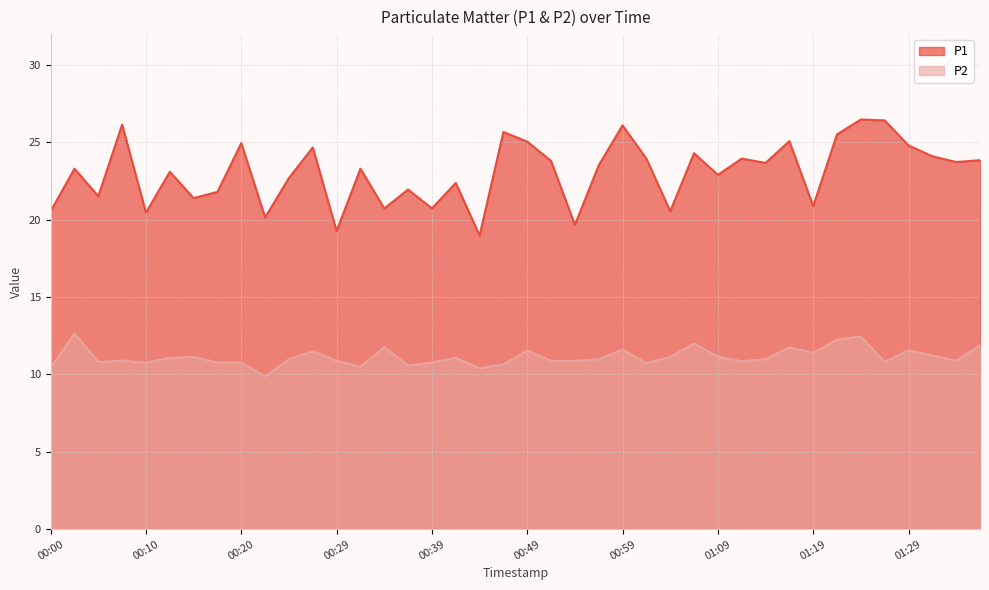

How many lines are shown in the chart?

2